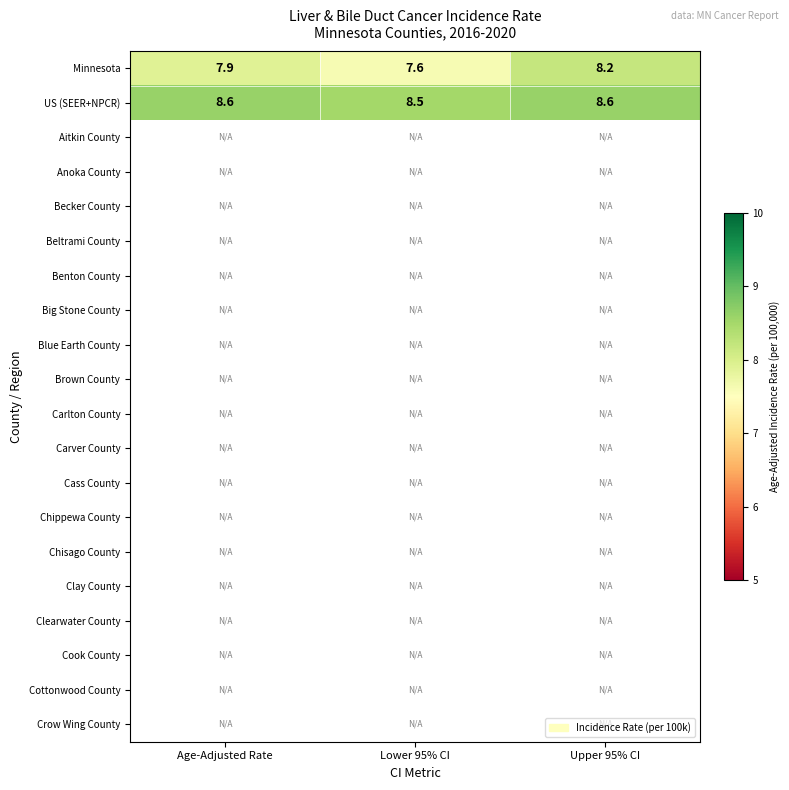

Is it true that Minnesota equals 7.9 at Age-Adjusted Rate?

True